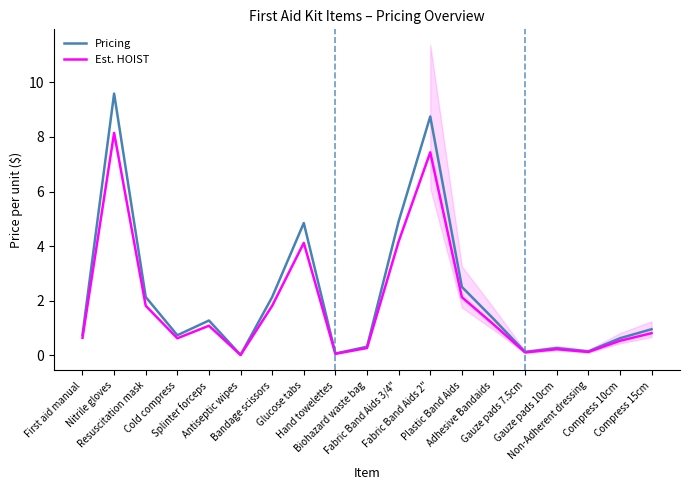

What are all the series names shown in the legend?

Pricing, Est. HOIST